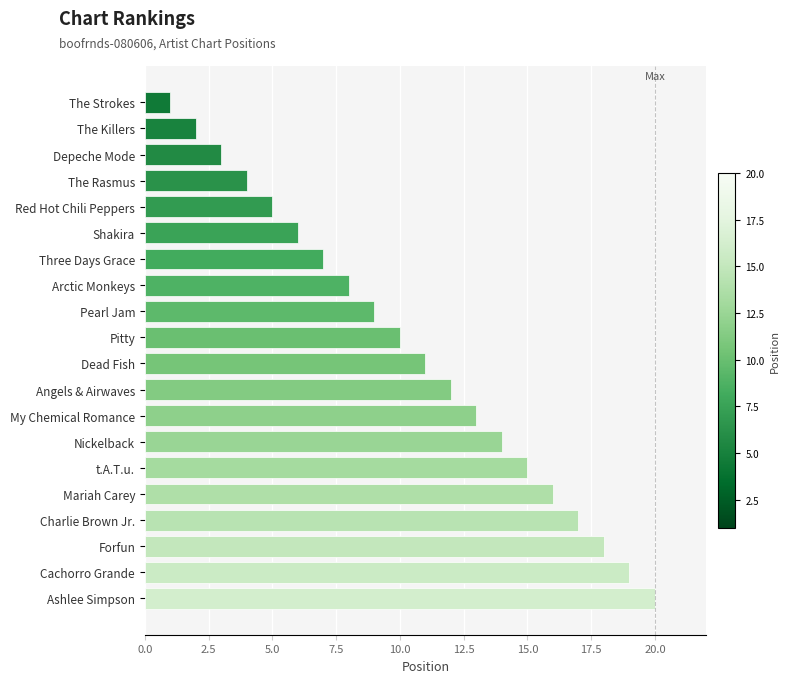

What is the difference between the maximum and second lowest values?

18